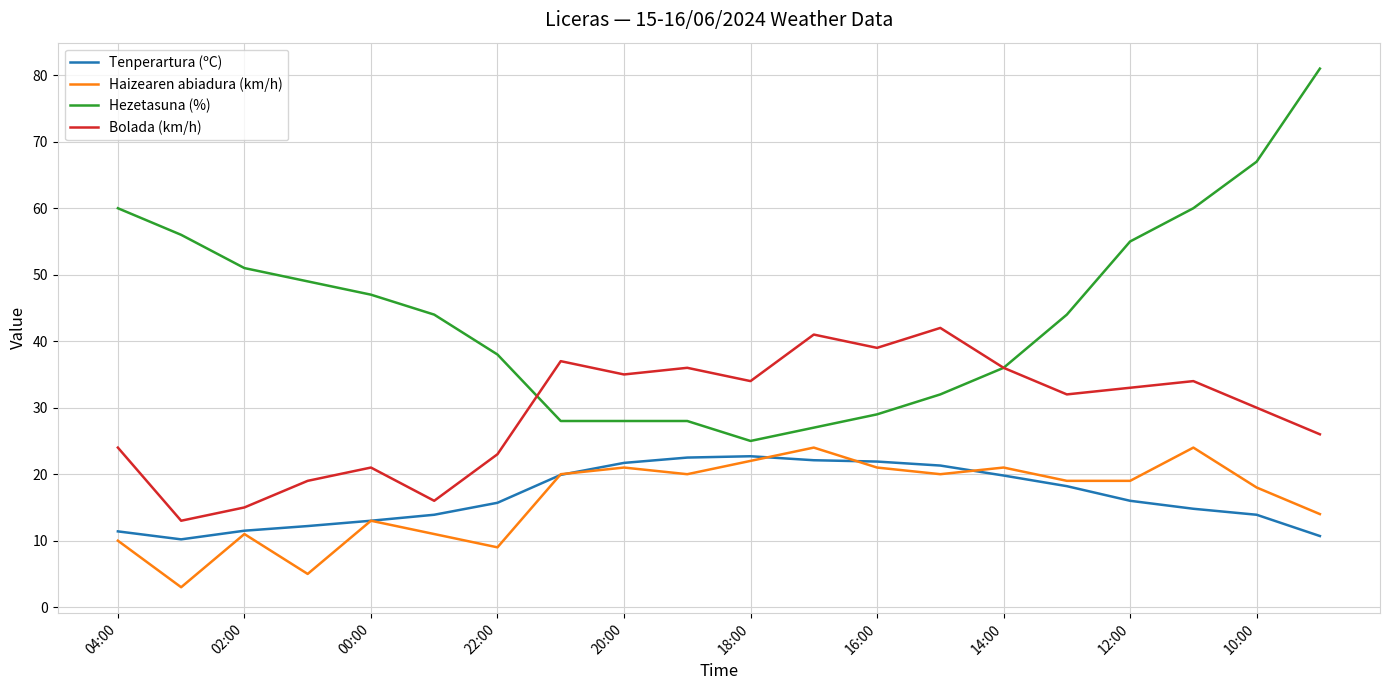

Which series has the largest total across all categories?

Hezetasuna (%)